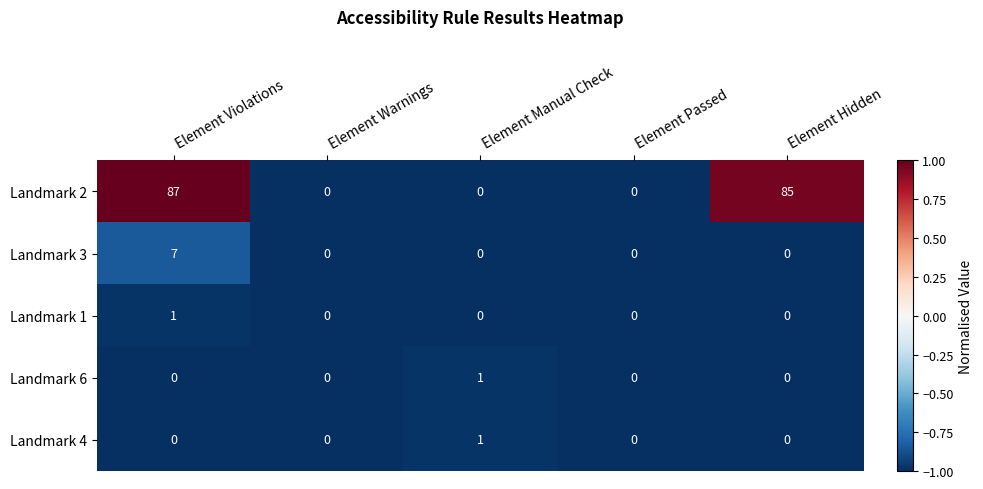

The Landmark 6 series shows 0 at Element Warnings. True or false?

True